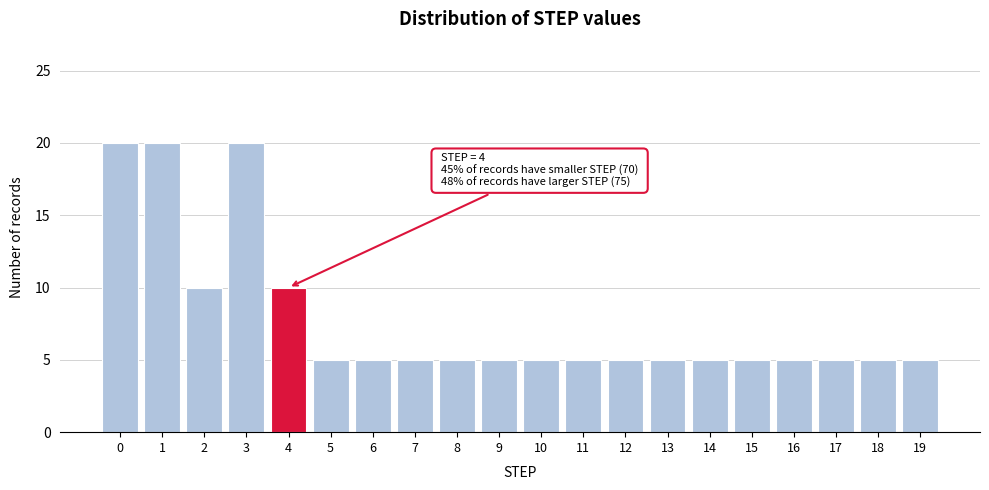

Reading right to left, what are all the values shown in this chart?

19=5	18=5	17=5	16=5	15=5	14=5	13=5	12=5	11=5	10=5	9=5	8=5	7=5	6=5	5=5	4=10	3=20	2=10	1=20	0=20